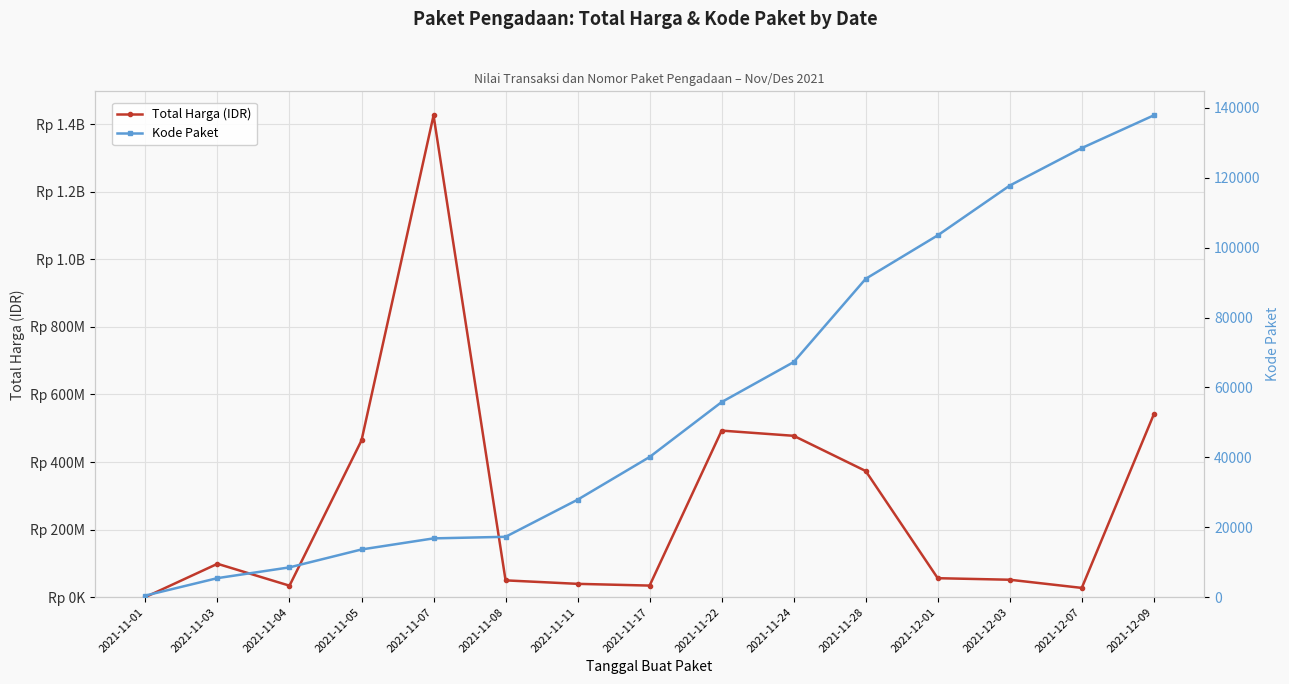

The Total Harga (IDR) series shows 848032791 at 2021-11-24. True or false?

False